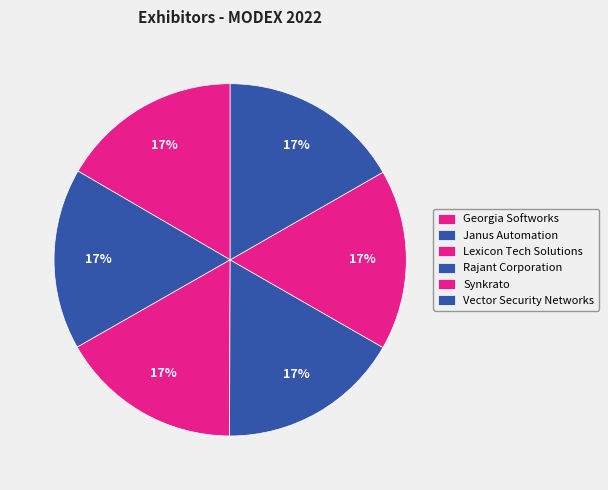

Does any single category account for the majority?

No